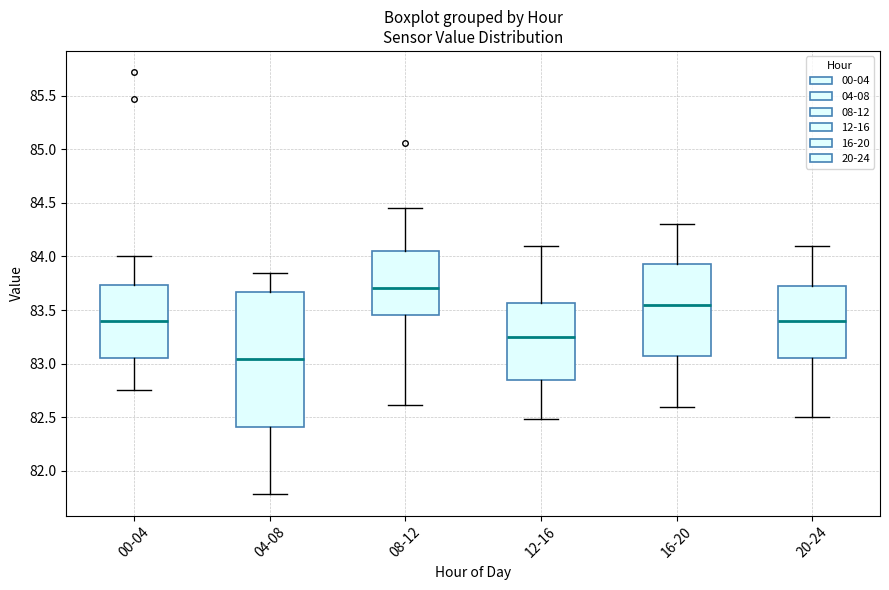

Where does the median line of the box for 00-04 sit on the y-axis? The values are not printed on the chart, so give them approximately, as read against the axis.

83.40